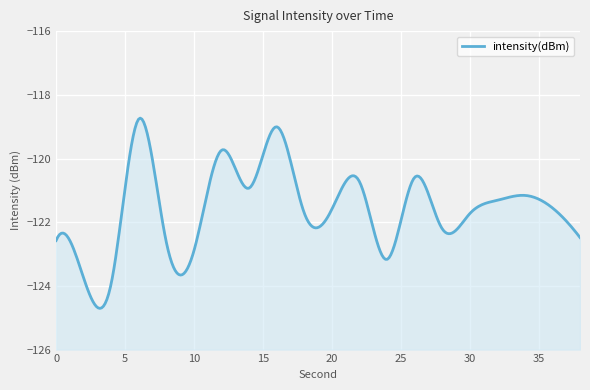

At which category does the chart reach its peak across all series?

6